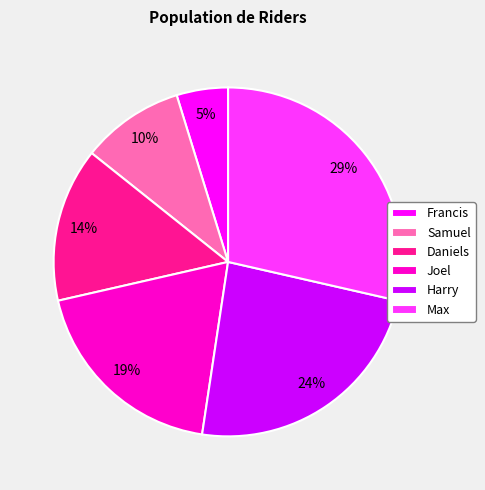

Rank the categories by value from lowest to highest.

Francis, Samuel, Daniels, Joel, Harry, Max